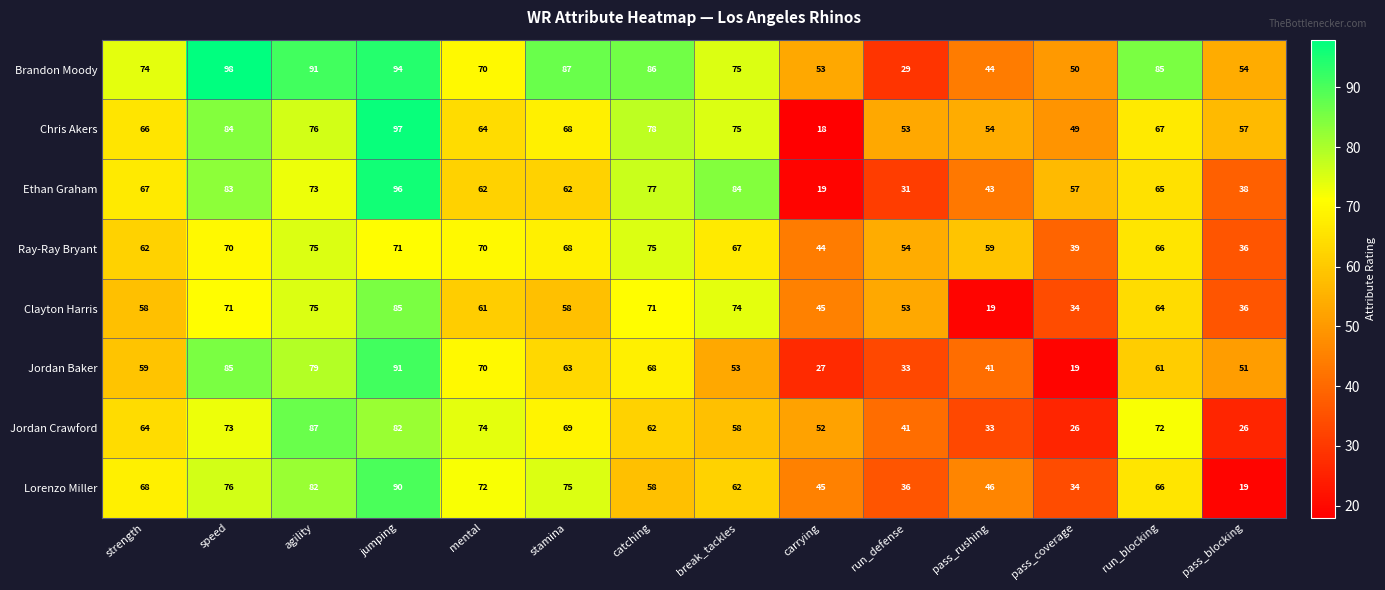

Rank the series by their maximum value, from lowest to highest.

Ray-Ray Bryant, Clayton Harris, Jordan Crawford, Lorenzo Miller, Jordan Baker, Ethan Graham, Chris Akers, Brandon Moody